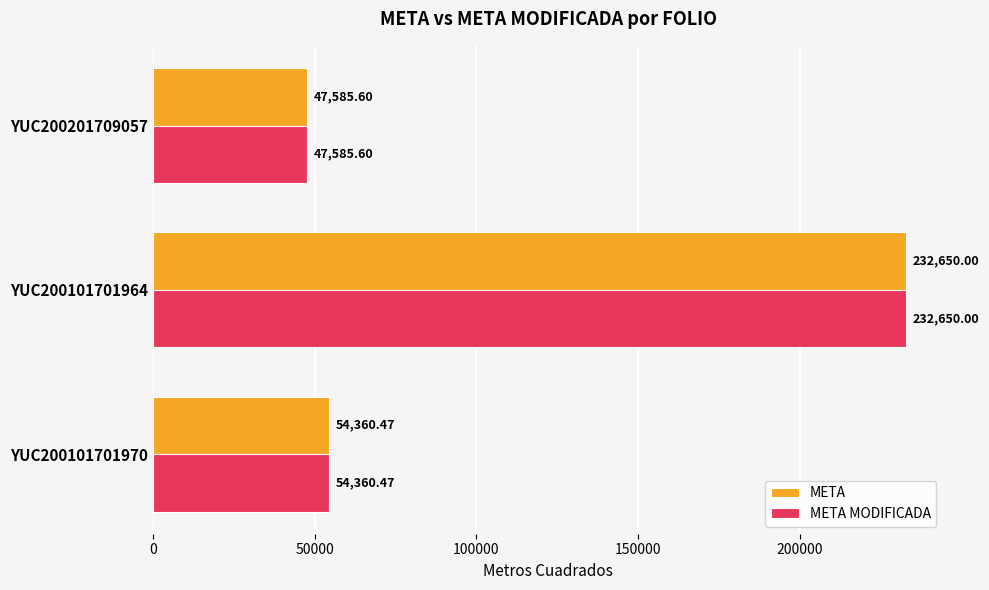

How many values in the META series are below 54360?

1